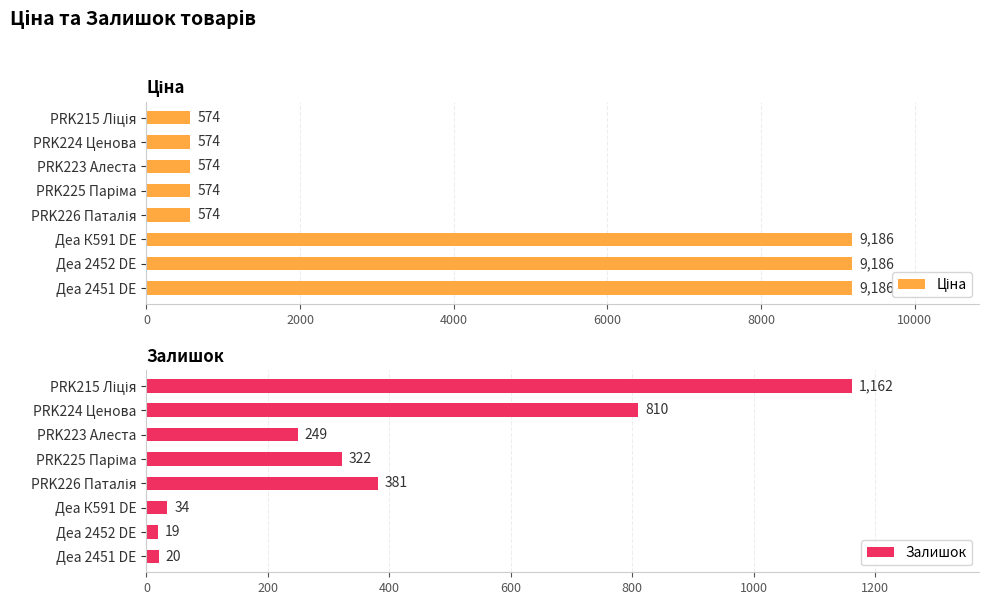

At how many categories does at least one series exceed 3466?

3